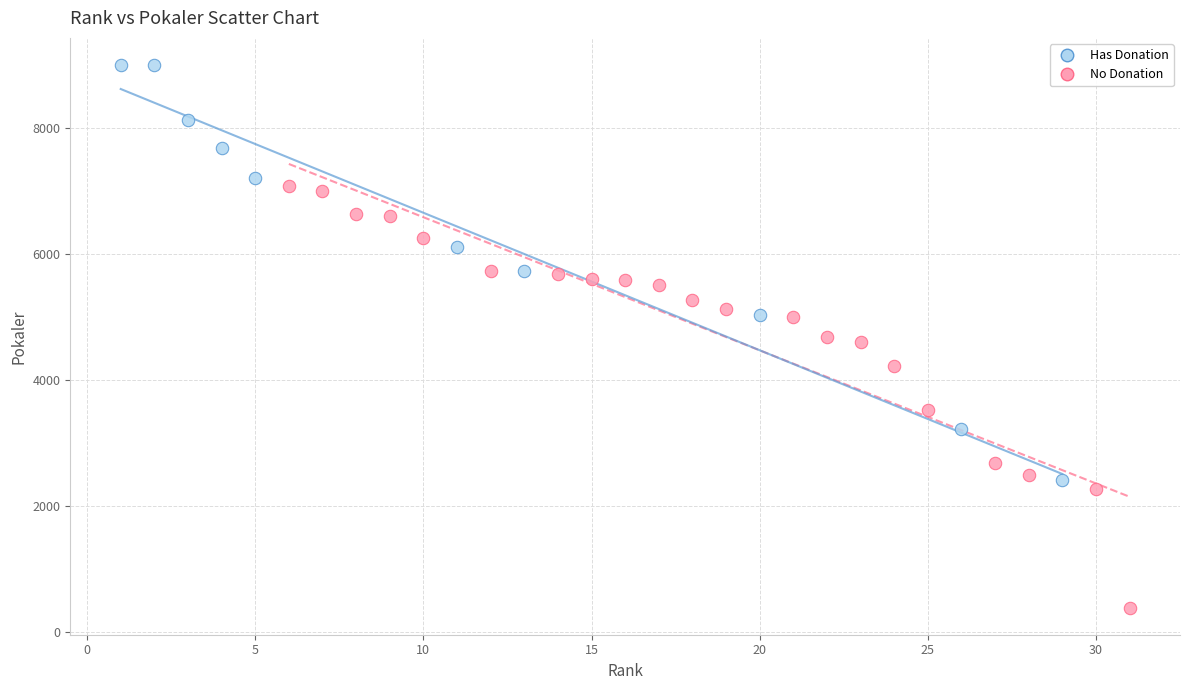

Which series contains the lowest Y value?

No Donation